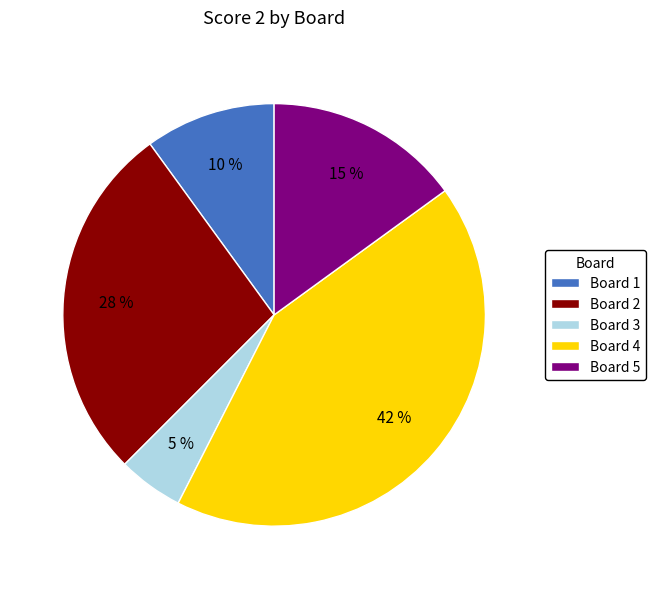

How many segments does this pie chart have?

5